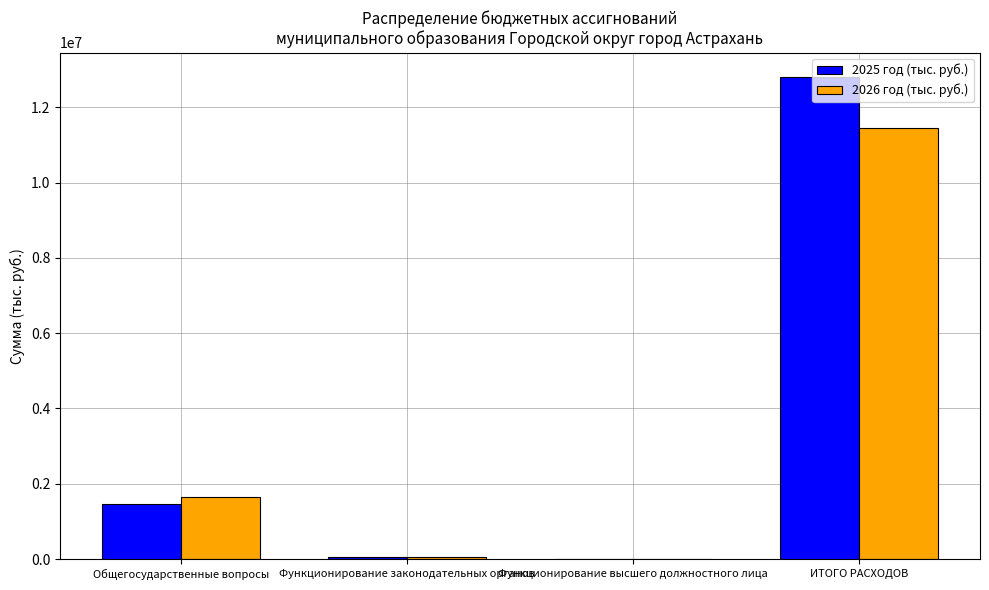

What is the total value across all series at Функционирование высшего должностного лица?

11475.6